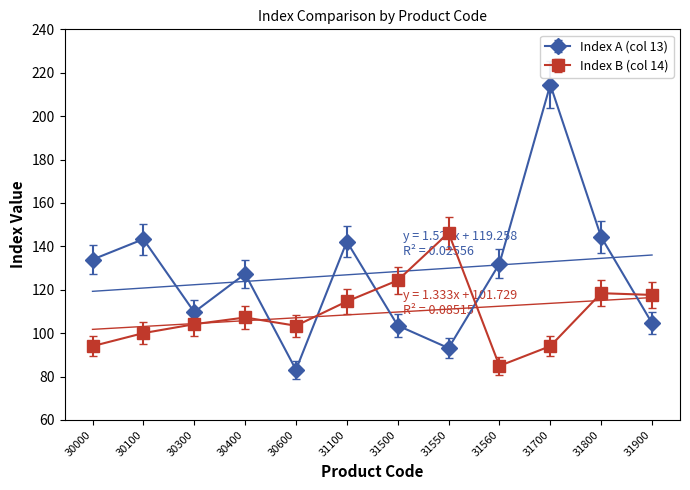

Reading right to left, extract all data points from this chart.

133.9: 104.6	144.3	214.5	132.0	93.1	103.5	142.2	83.1	127.3	109.7	143.3	133.9
94.0: 117.6	118.4	94.0	84.9	146.2	124.3	114.6	103.4	107.2	104.1	100.0	94.0